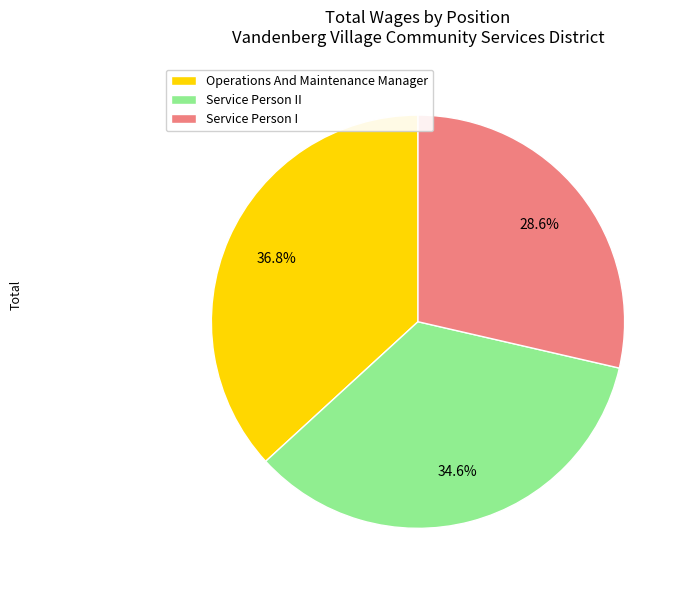

How much of the chart is everything except Operations And Maintenance Manager?

63.2%